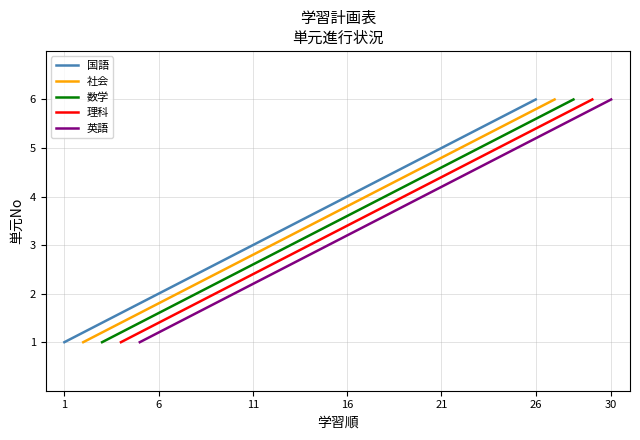

What are all the series names shown in the legend?

国語, 社会, 数学, 理科, 英語